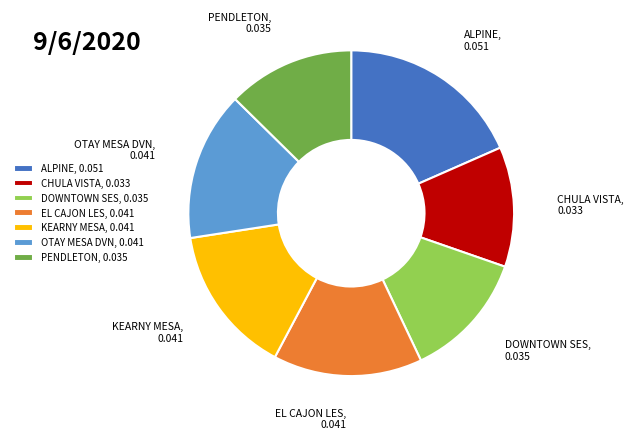

How many slices are in this pie chart?

7